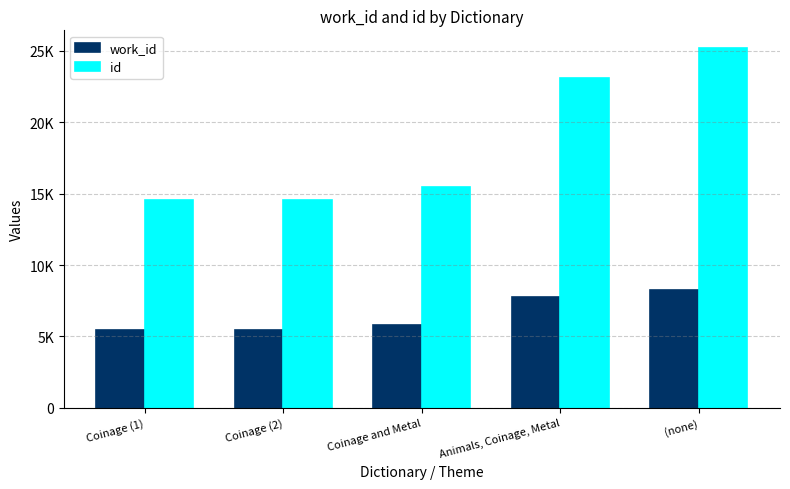

Are the bars grouped side by side (vs. stacked)?

Yes